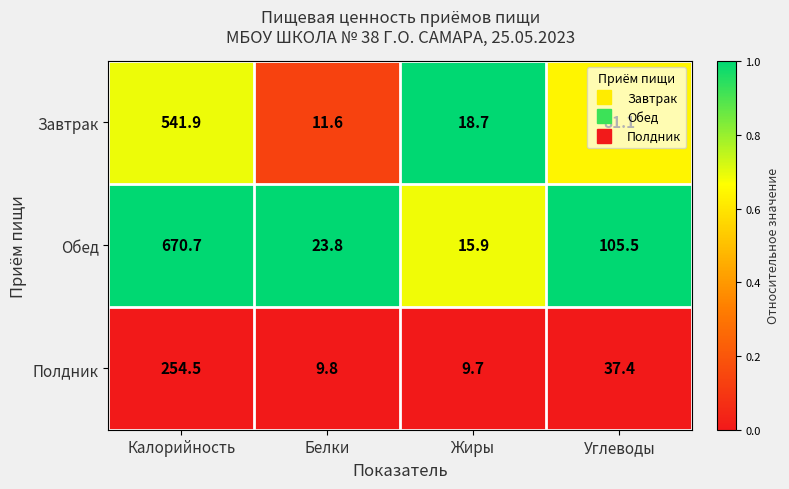

Between Калорийность and Жиры, which series saw the biggest shift?

Обед